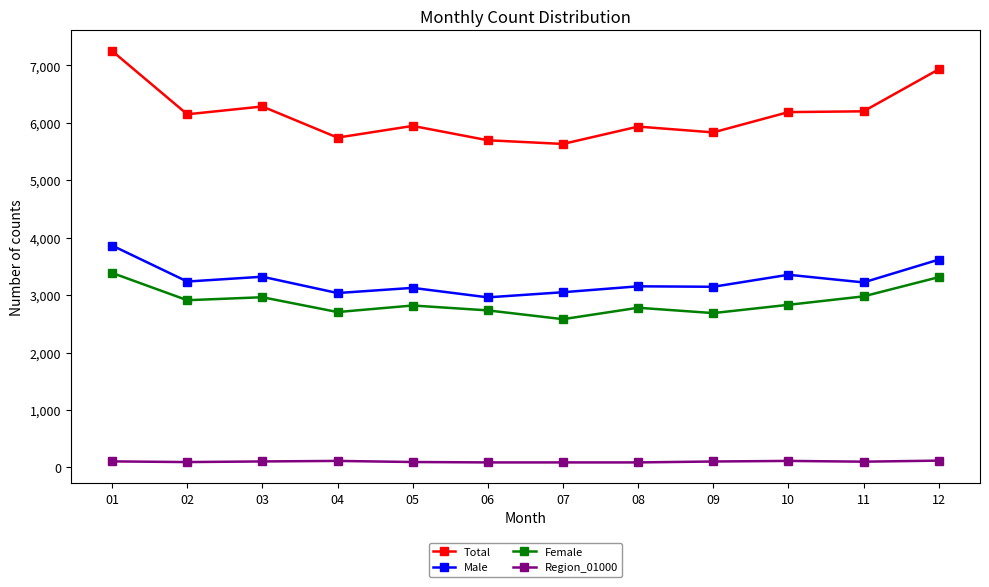

Does the chart display data point markers on the line(s)?

Yes